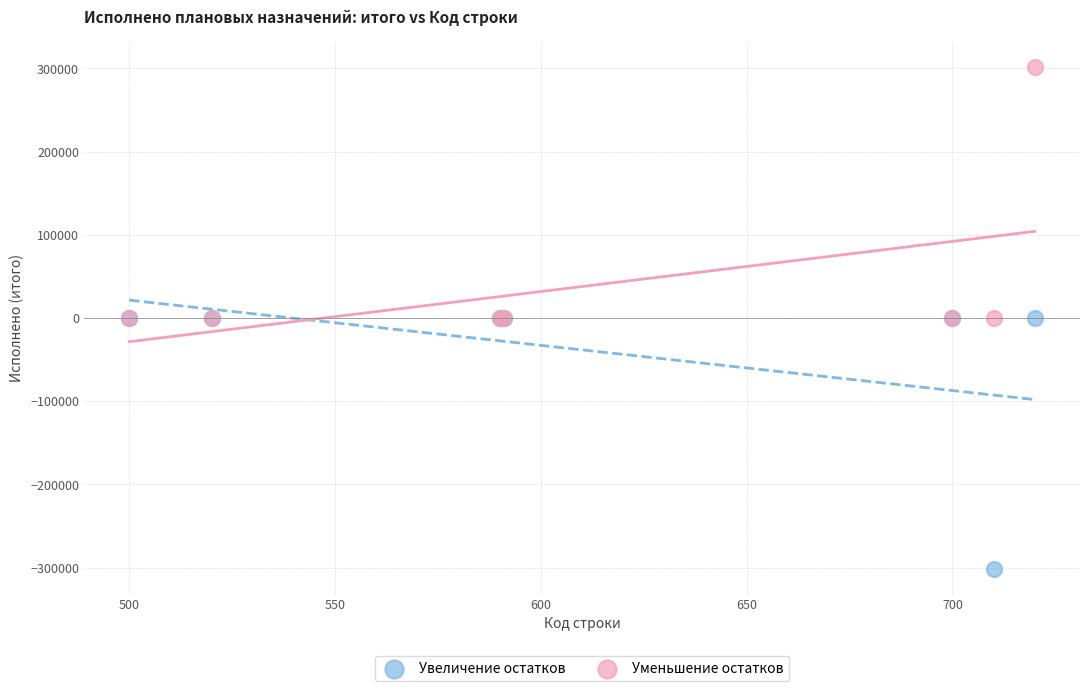

What are all the series names shown in the legend?

Увеличение остатков, Уменьшение остатков